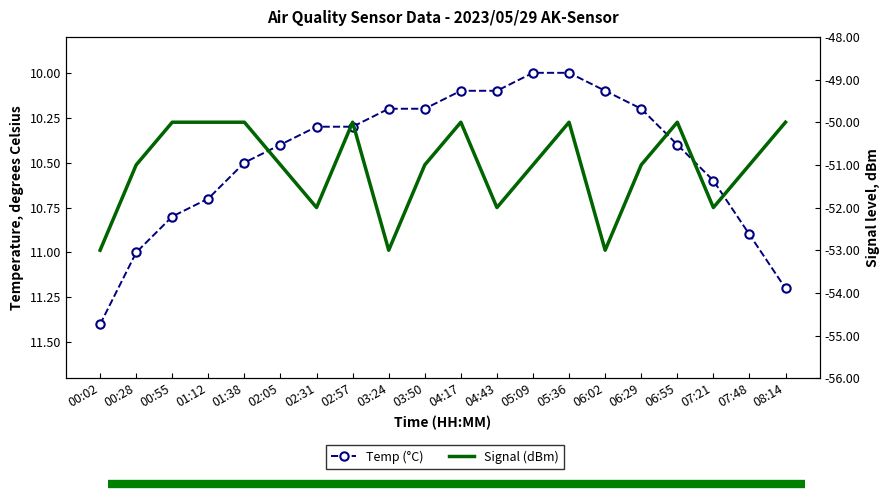

True or false: Signal (dBm) and Temp (°C) intersect in this chart.

False